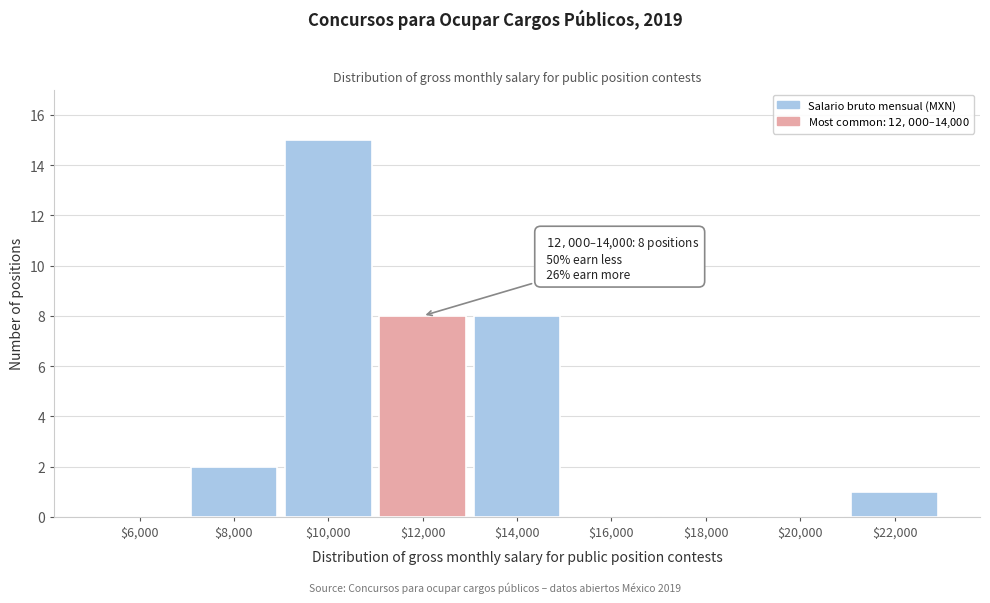

What is the sum of all values?

34